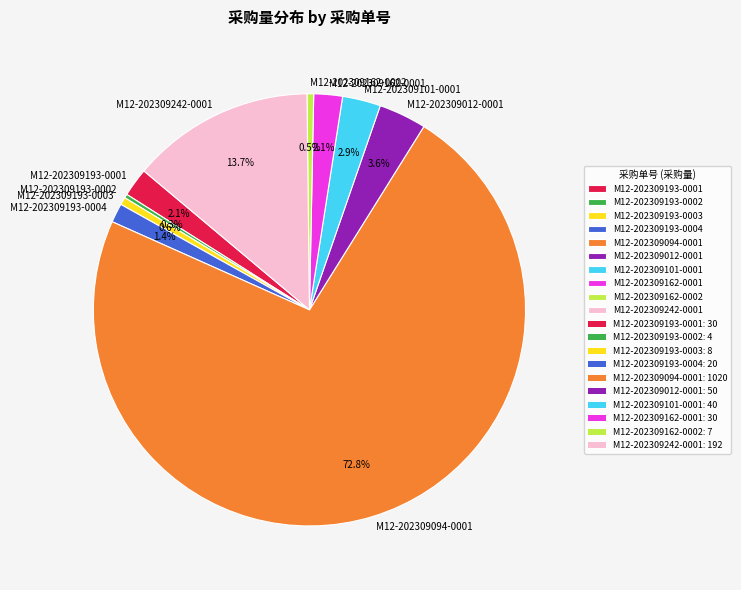

Is there any slice that represents more than half of the pie?

Yes